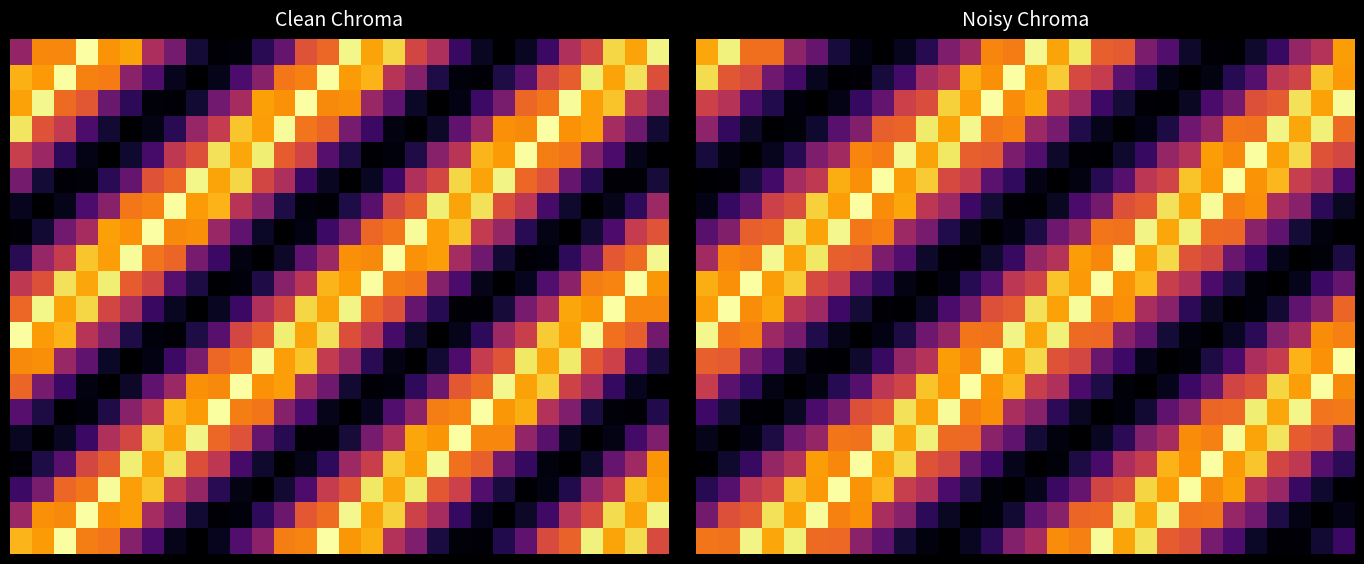

Which category has the highest value across all series?

24